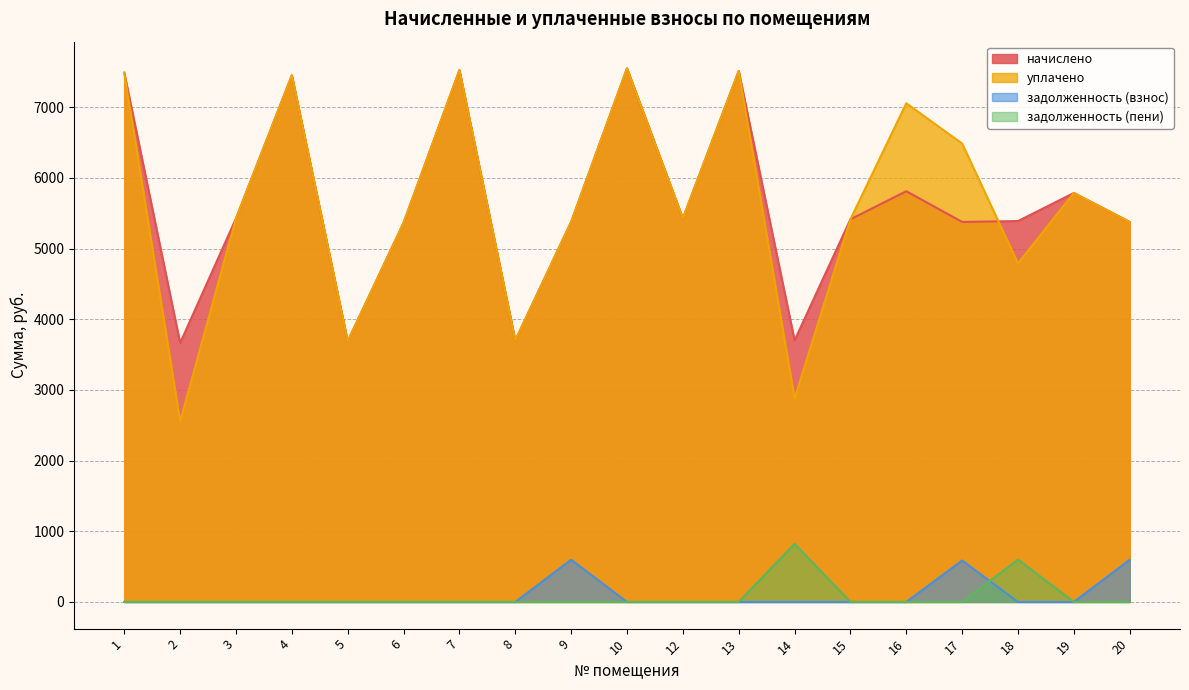

What are all the series names shown in the legend?

начислено, уплачено, задолженность (взнос), задолженность (пени)